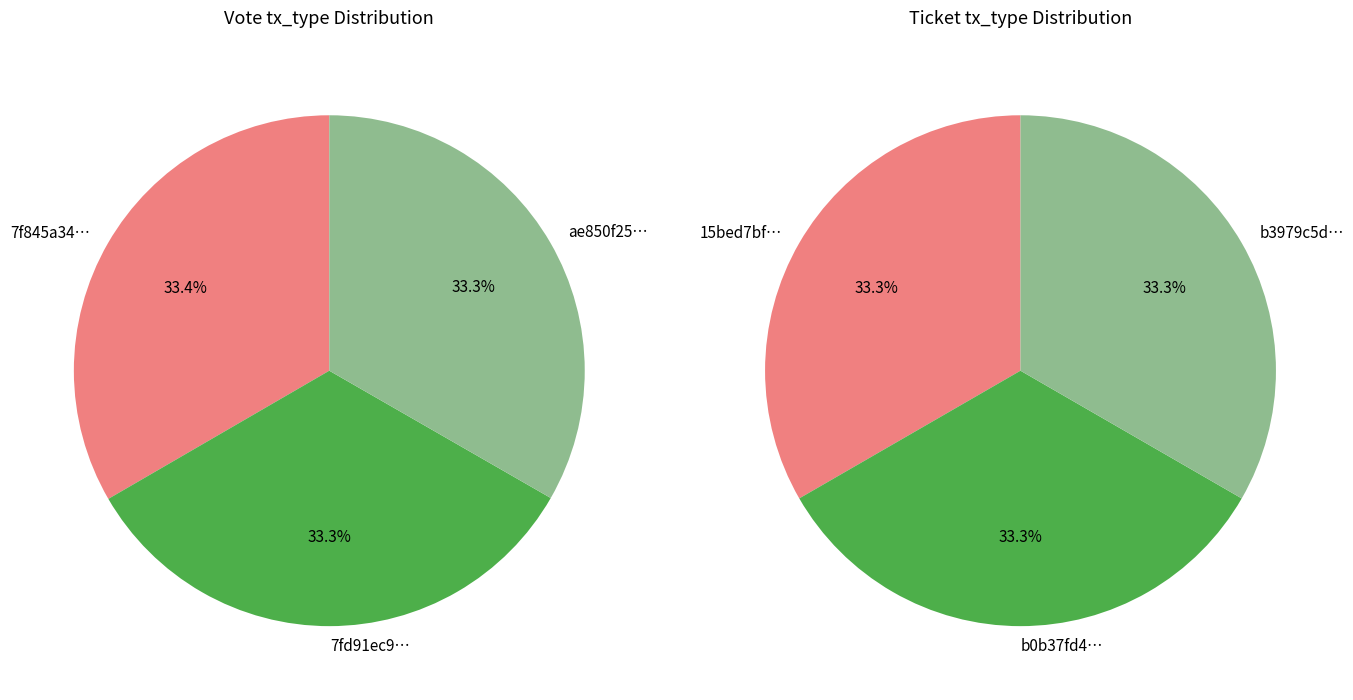

To the nearest percent, what portion does 2 represent?

33%